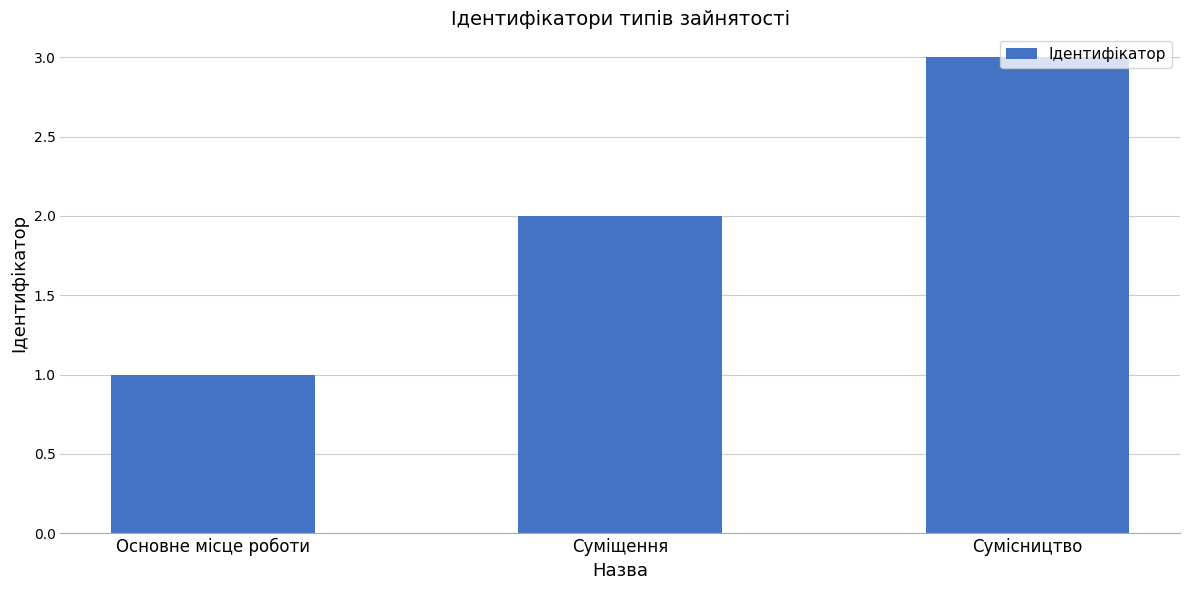

Approximately how many times larger is the value at Сумісництво compared to Суміщення?

1.5